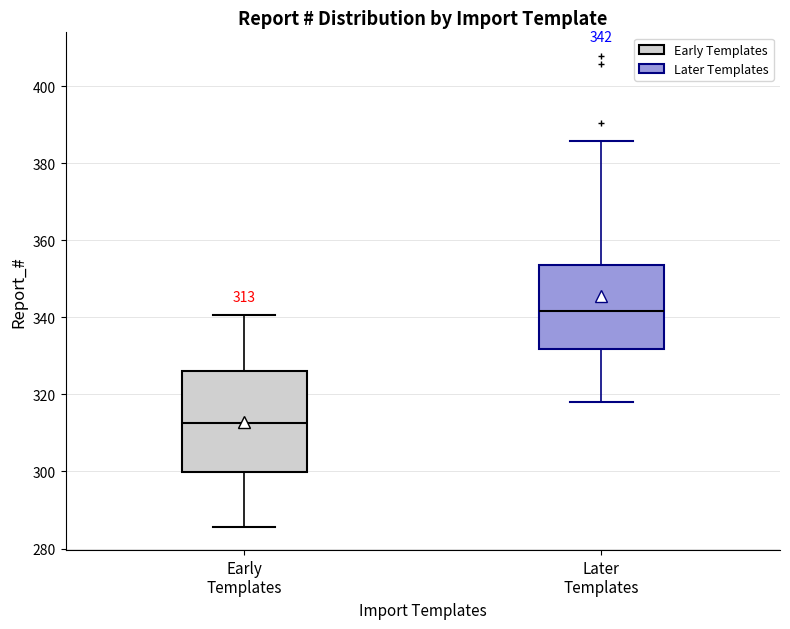

Which box is the tallest, from its lower edge to its upper edge?

Early Templates